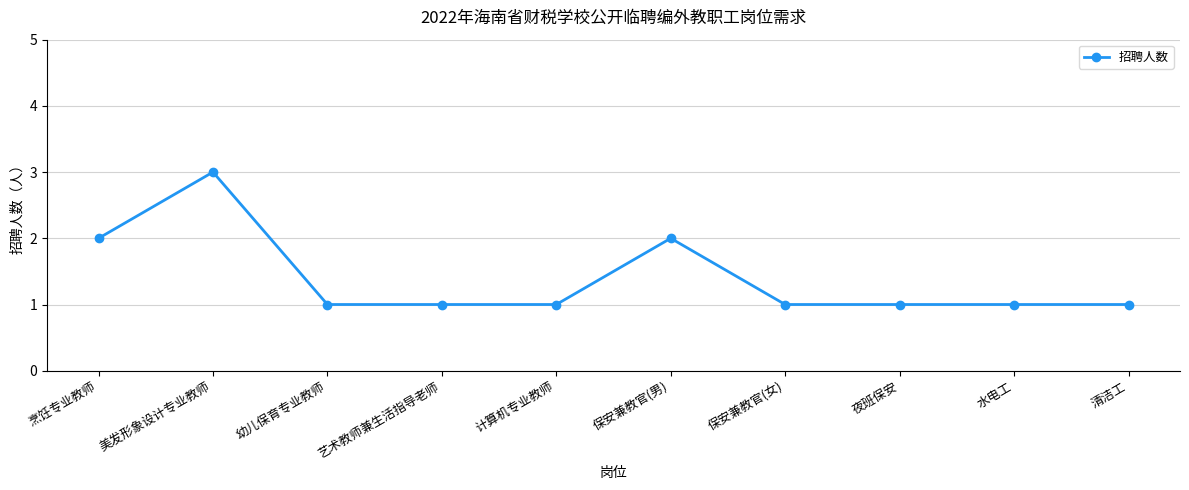

Approximately how many times larger is the value at 水电工 compared to 清洁工?

1.0